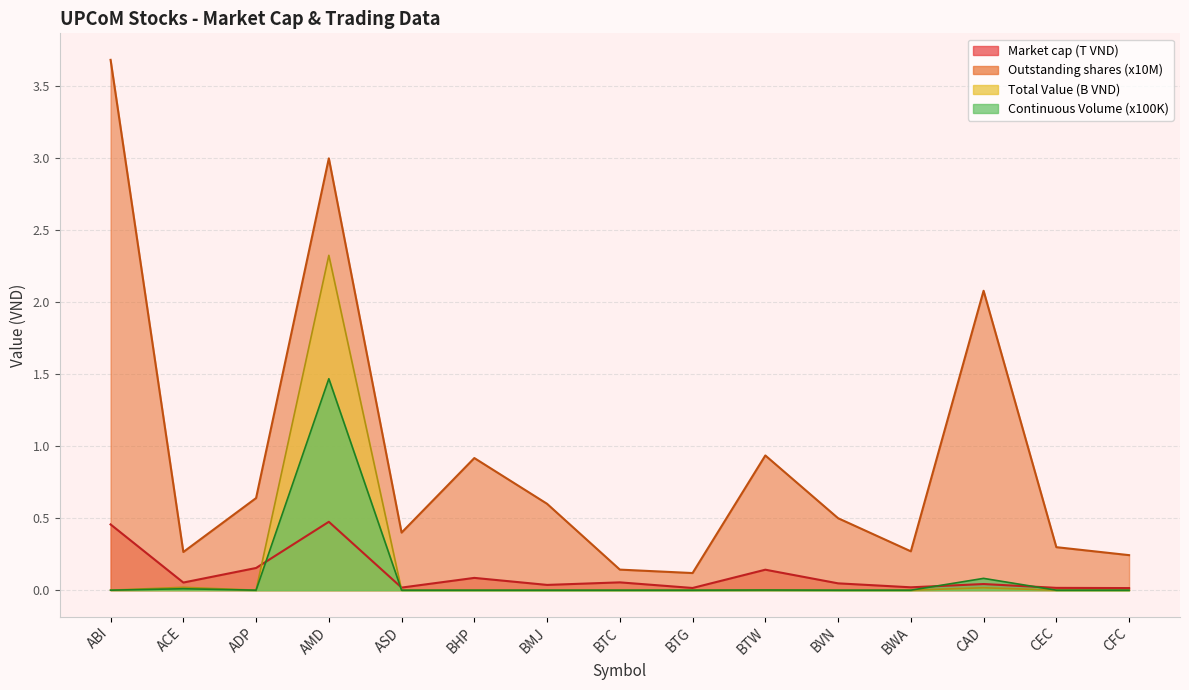

What is the average value of the Market cap series?

0.1